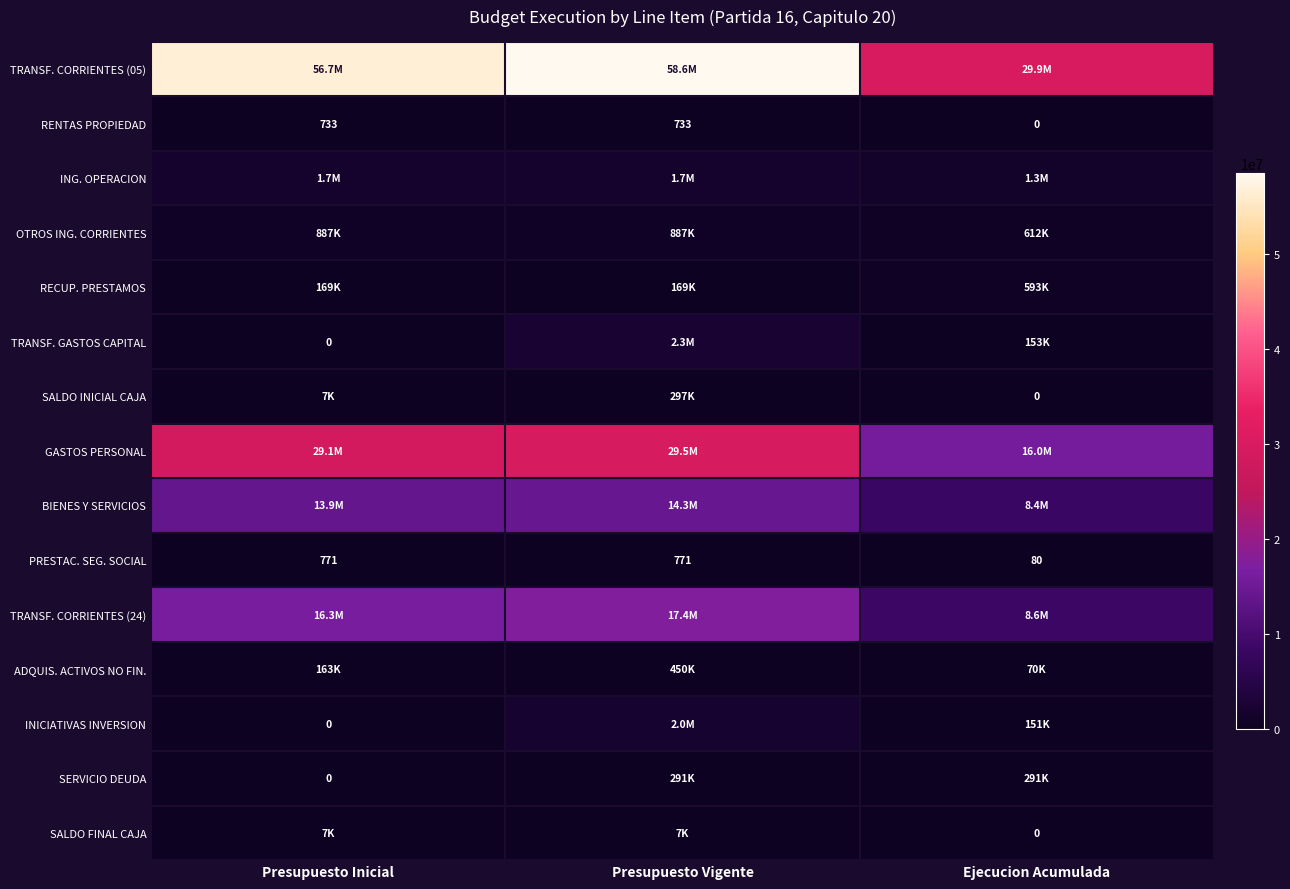

True or false: PRESTAC. SEG. SOCIAL has a value of 1201 at Presupuesto Inicial.

False